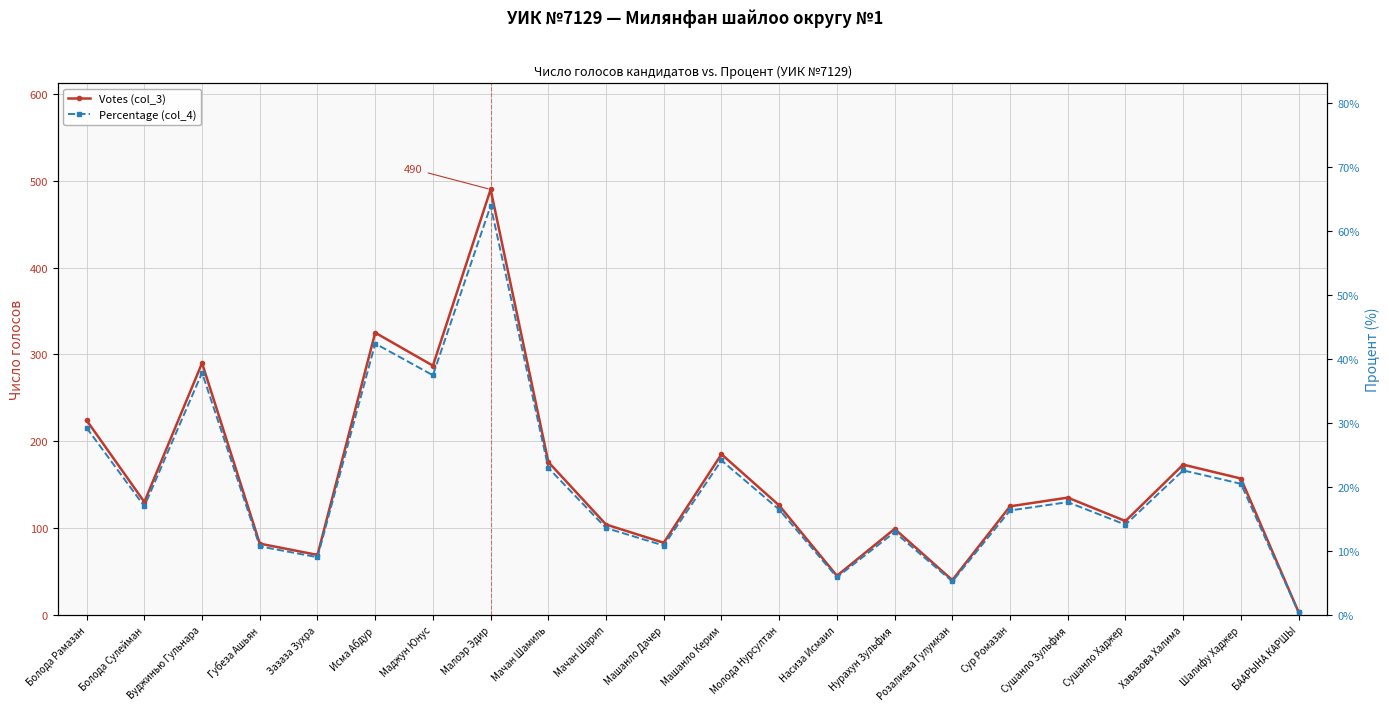

What is the difference between the second highest and minimum values in the Votes (col_3) series?

322.0